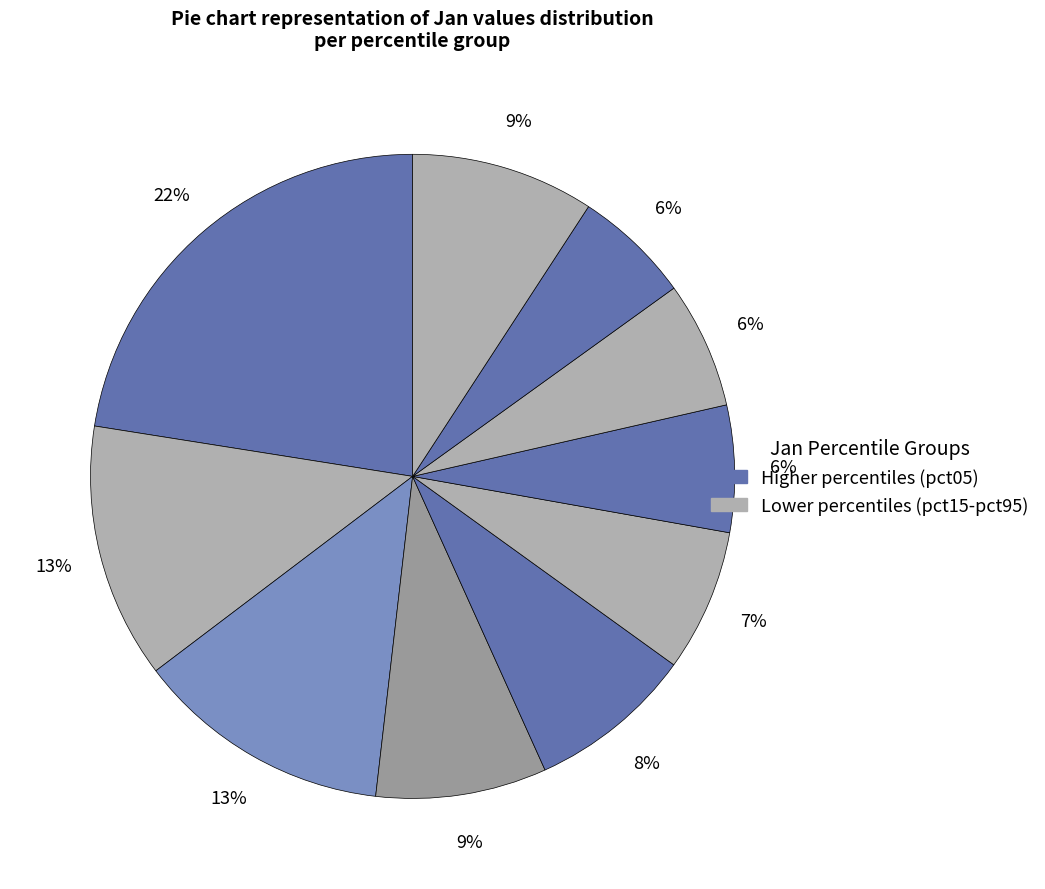

Rank the categories by value from highest to lowest.

pct05, pct25, pct15, pct95, pct35, pct45, pct55, pct75, pct65, pct85